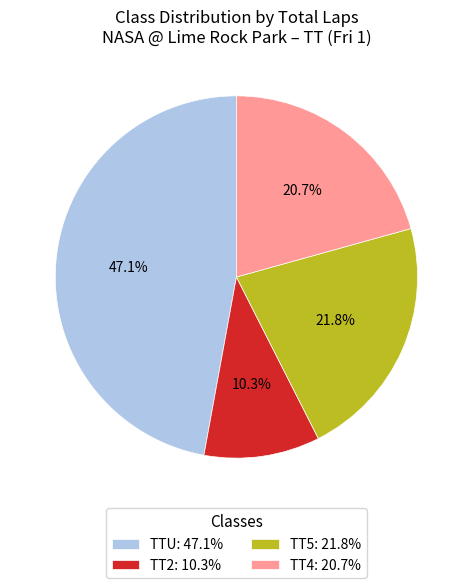

Is the sum of TT4 and TT2 greater than half?

No